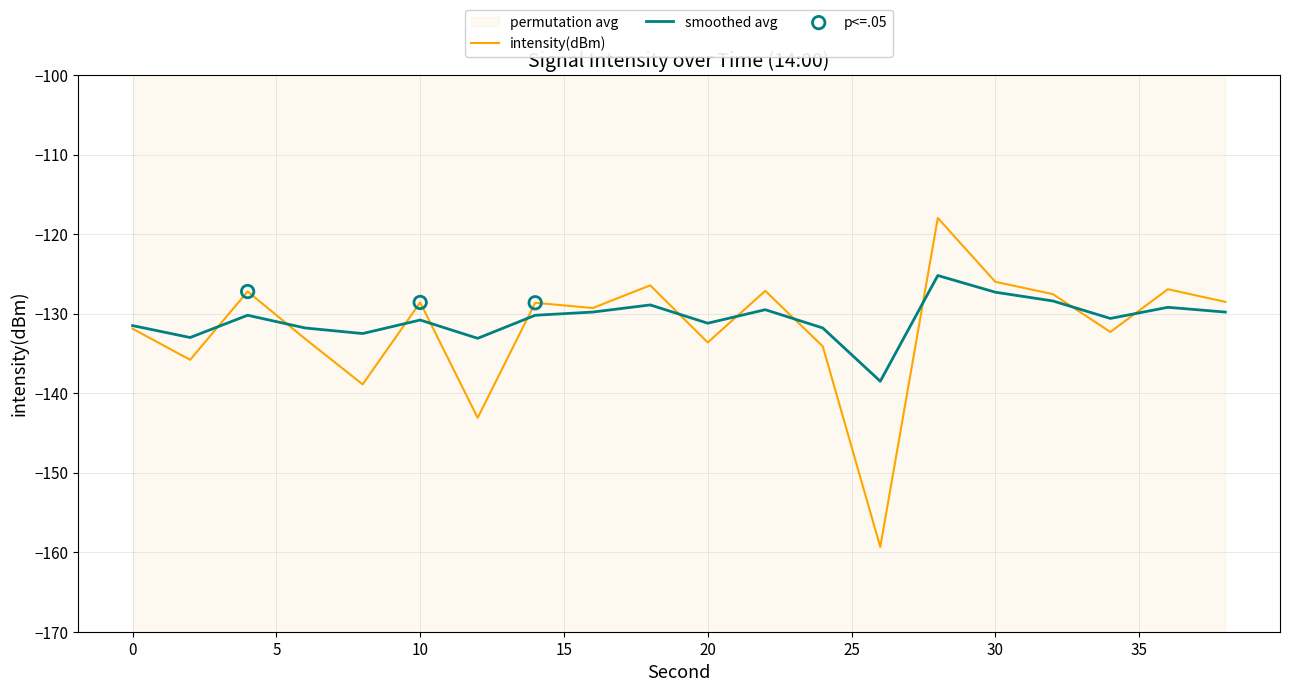

What is the maximum value for smoothed avg?

-125.2